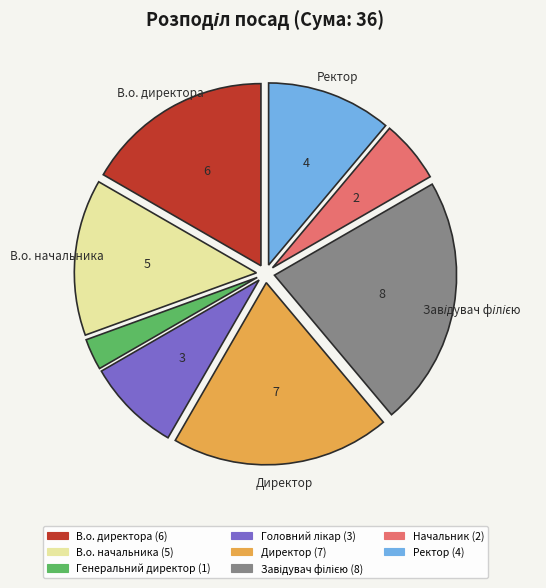

True or false: В.о. директора accounts for 17% of the total.

True